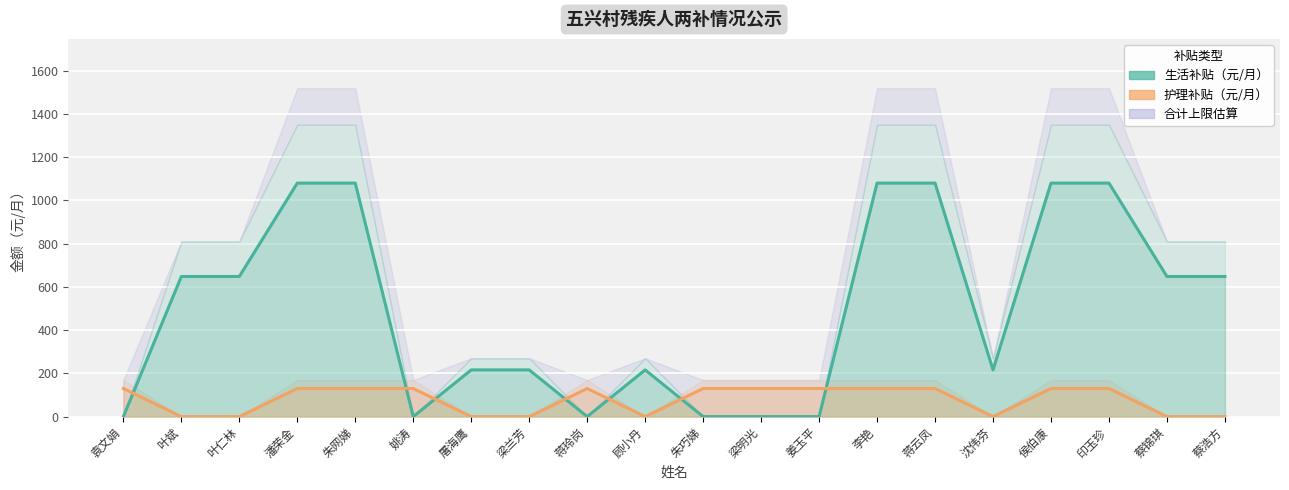

Is the value of 生活补贴（元/月） at 袁文娟 greater than the value of 护理补贴（元/月） at 蒋玲岗?

No